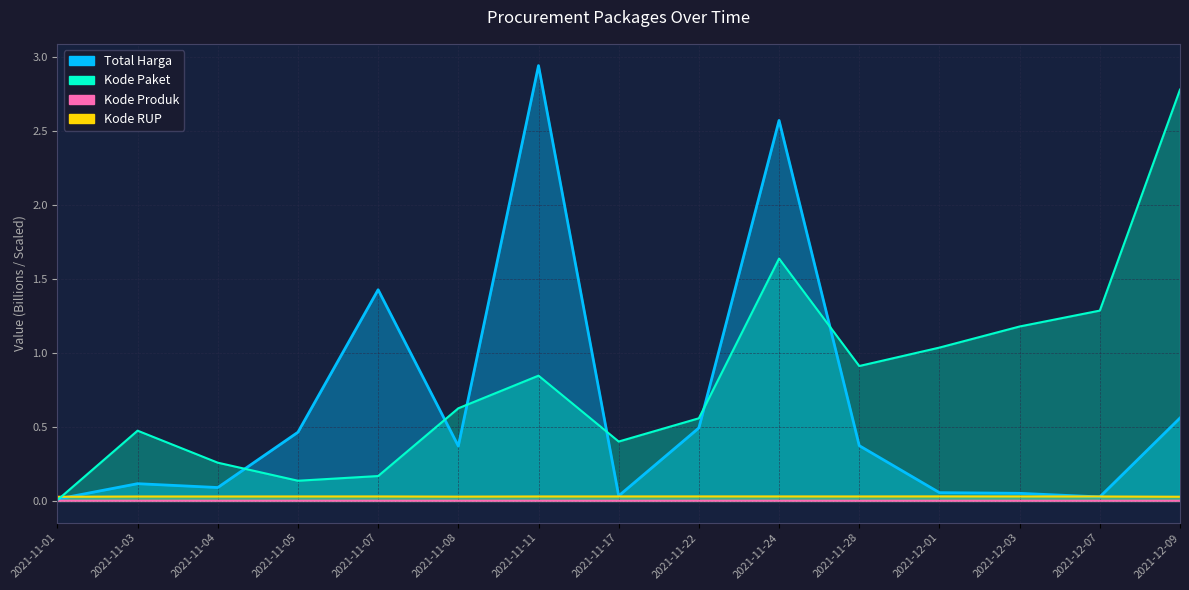

How many lines are shown in the chart?

4